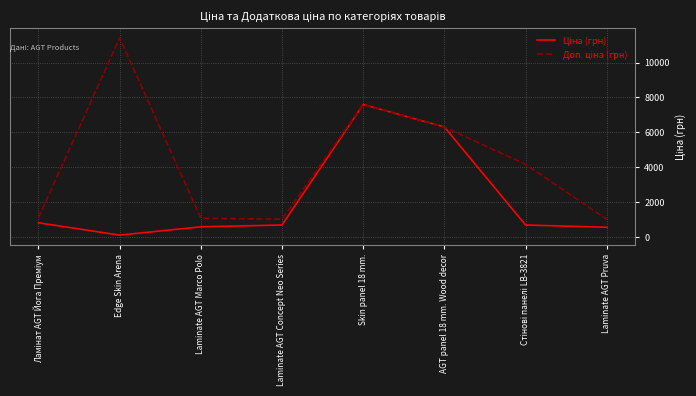

What position from the left is Laminate AGT Marco Polo?

3